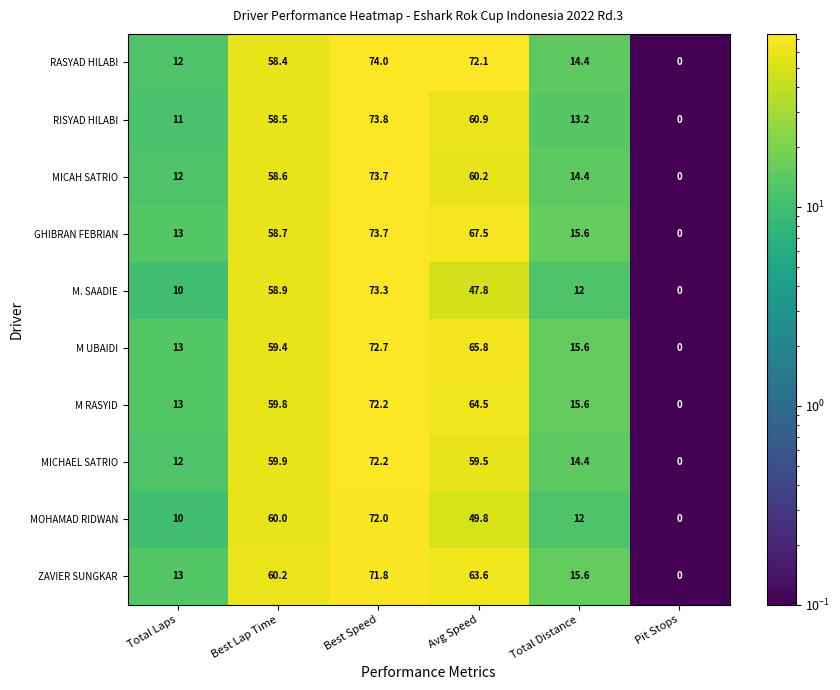

At which category is the sum across all series the highest?

Best Speed